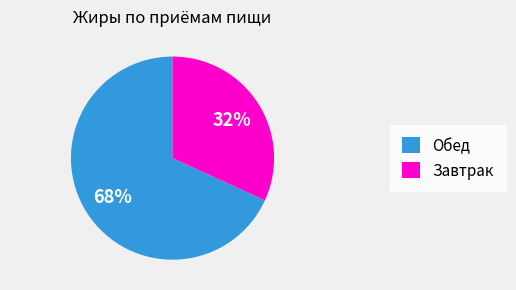

Rank the categories by value from lowest to highest.

Завтрак, Обед